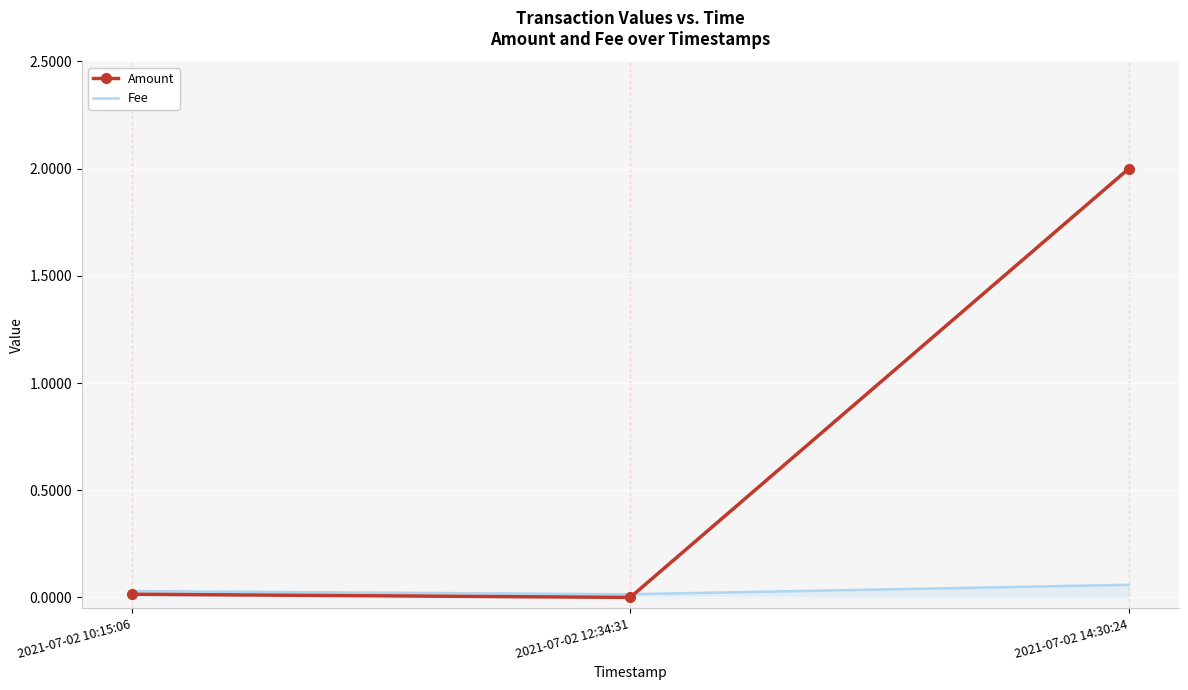

What is the sum of all Amount values?

2.0